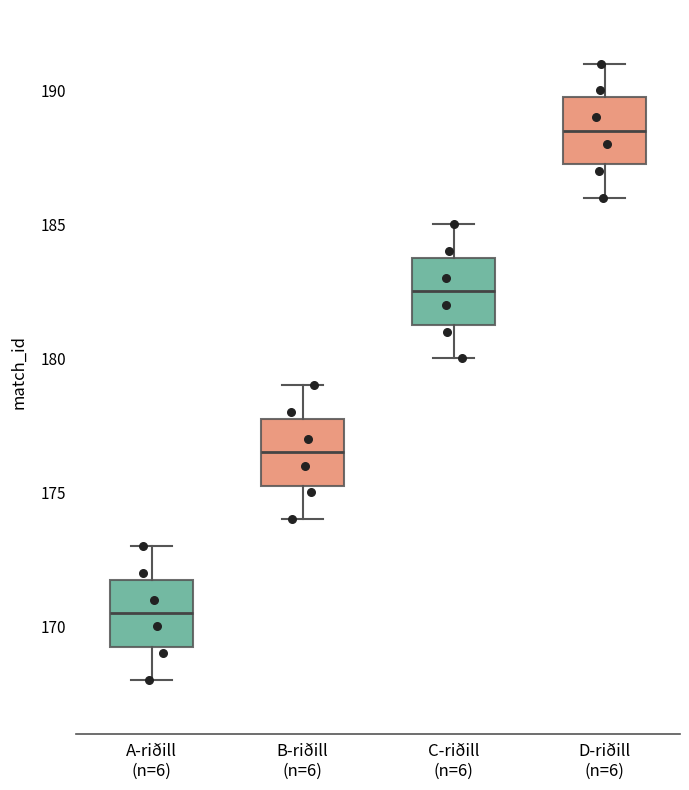

Reading left to right, transcribe this box plot: for each box, give where its median line is, the range the box spans, and where its two whiskers end, as read against the y-axis. The values are not printed on the chart, so give them approximately, as read against the axis.

A-riðill (n=6): median 170.5, box 169.5 to 172.0, whiskers 168.0 to 173.0
B-riðill (n=6): median 176.5, box 175.5 to 178.0, whiskers 174.0 to 179.0
C-riðill (n=6): median 182.5, box 181.5 to 184.0, whiskers 180.0 to 185.0
D-riðill (n=6): median 188.5, box 187.5 to 190.0, whiskers 186.0 to 191.0